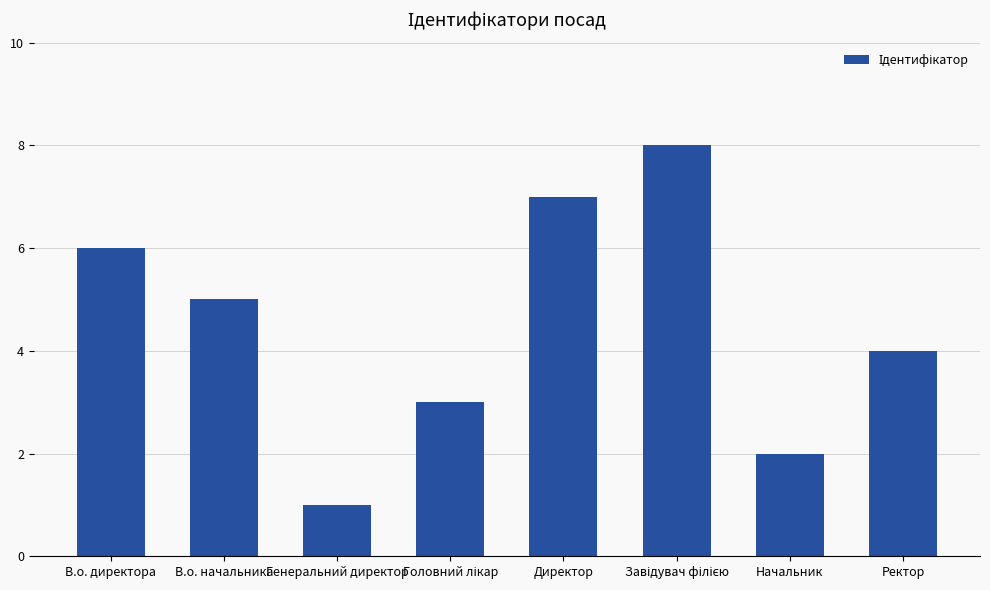

What value does the data have at Директор?

7